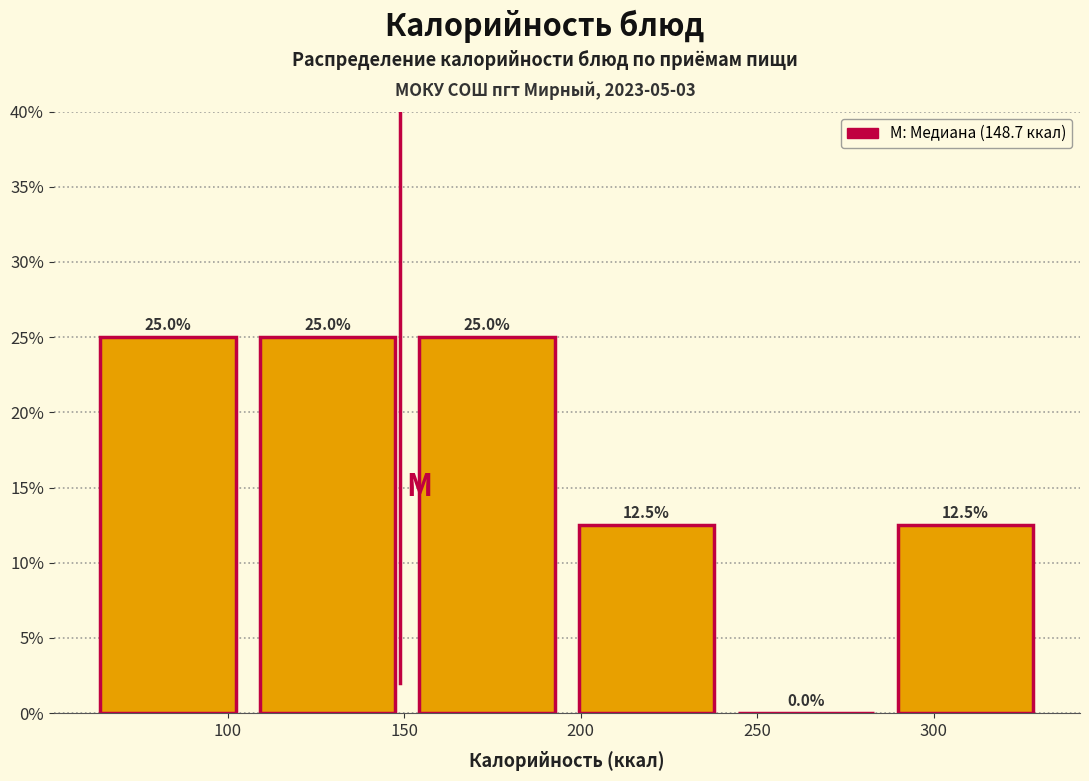

How tall is the bar that spans 150 to 195 on the x-axis? The bar edges are not printed on the chart, so give them approximately, as read against the axis.

25.0